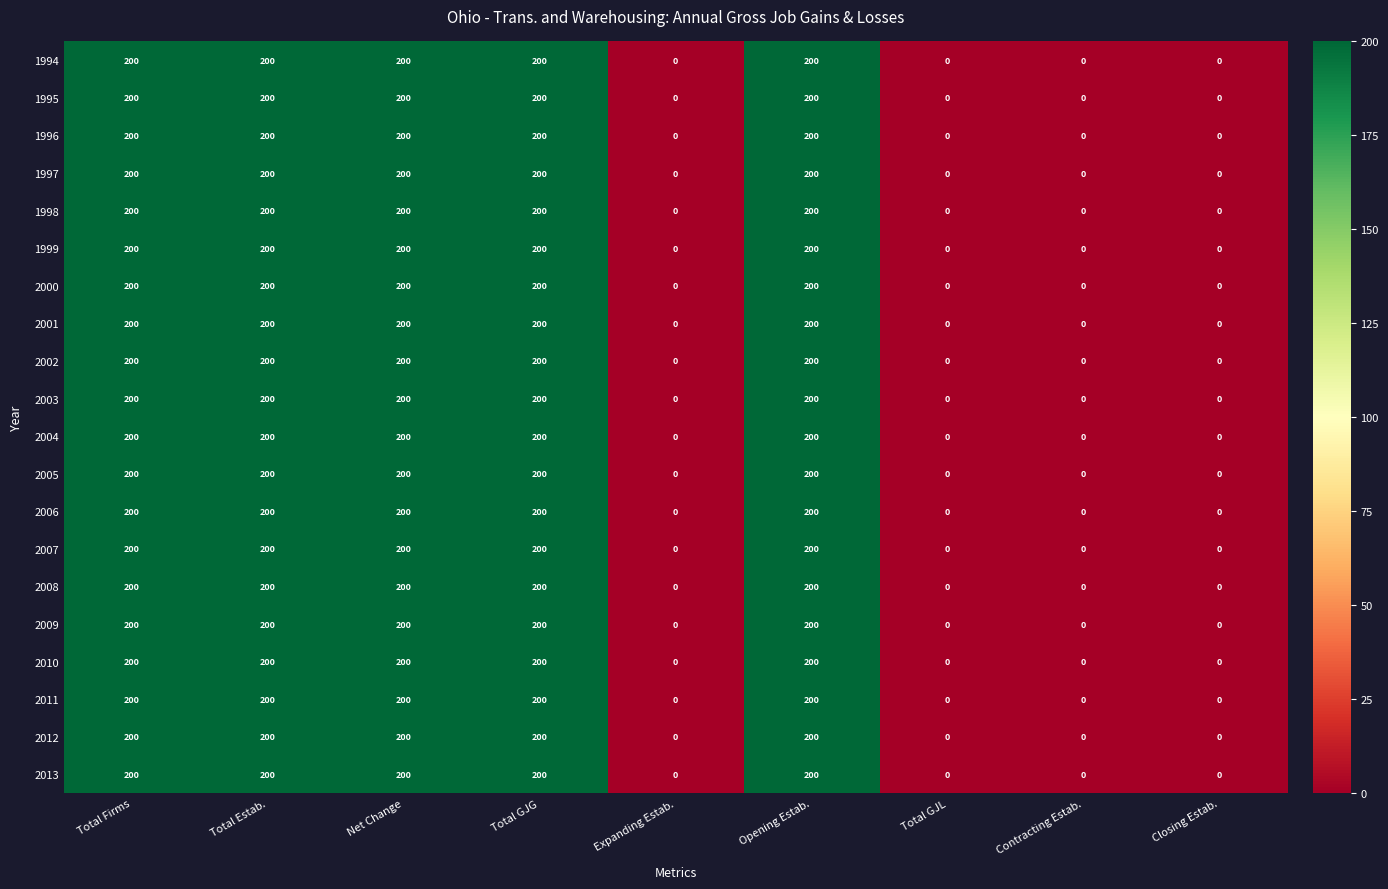

What is the total value across all series at Opening Estab.?

4000